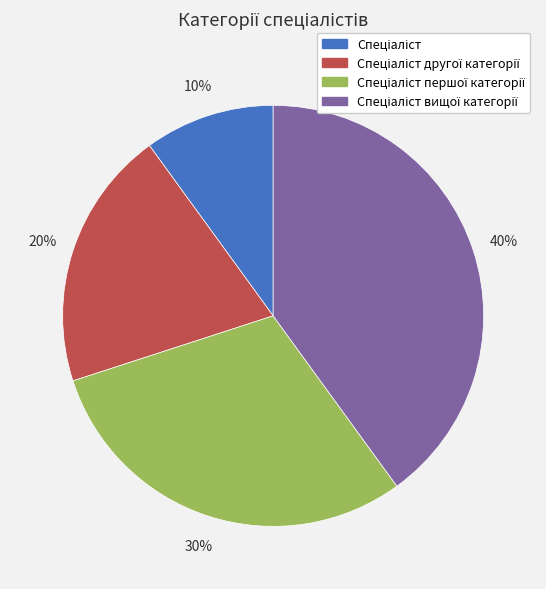

To the nearest percent, what is the average slice percentage?

25%